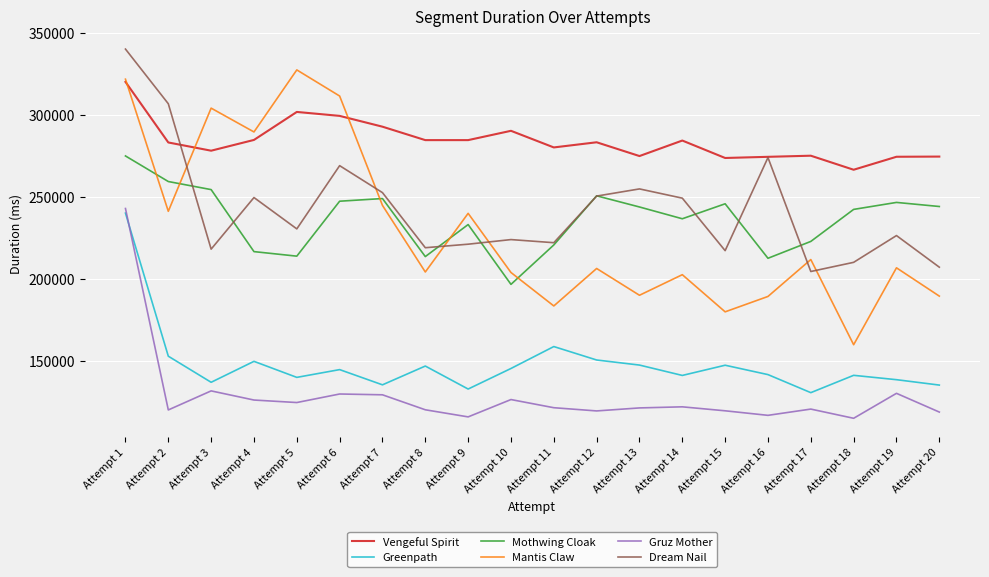

The value of Dream Nail at Attempt 18 is 277570. True or false?

False